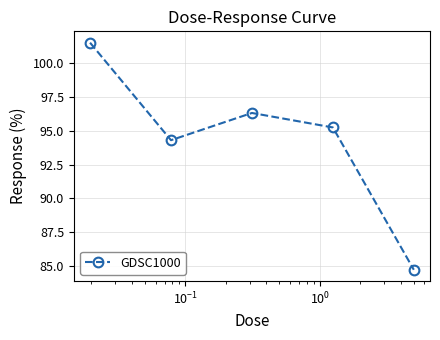

What is the sum of all values?

472.1